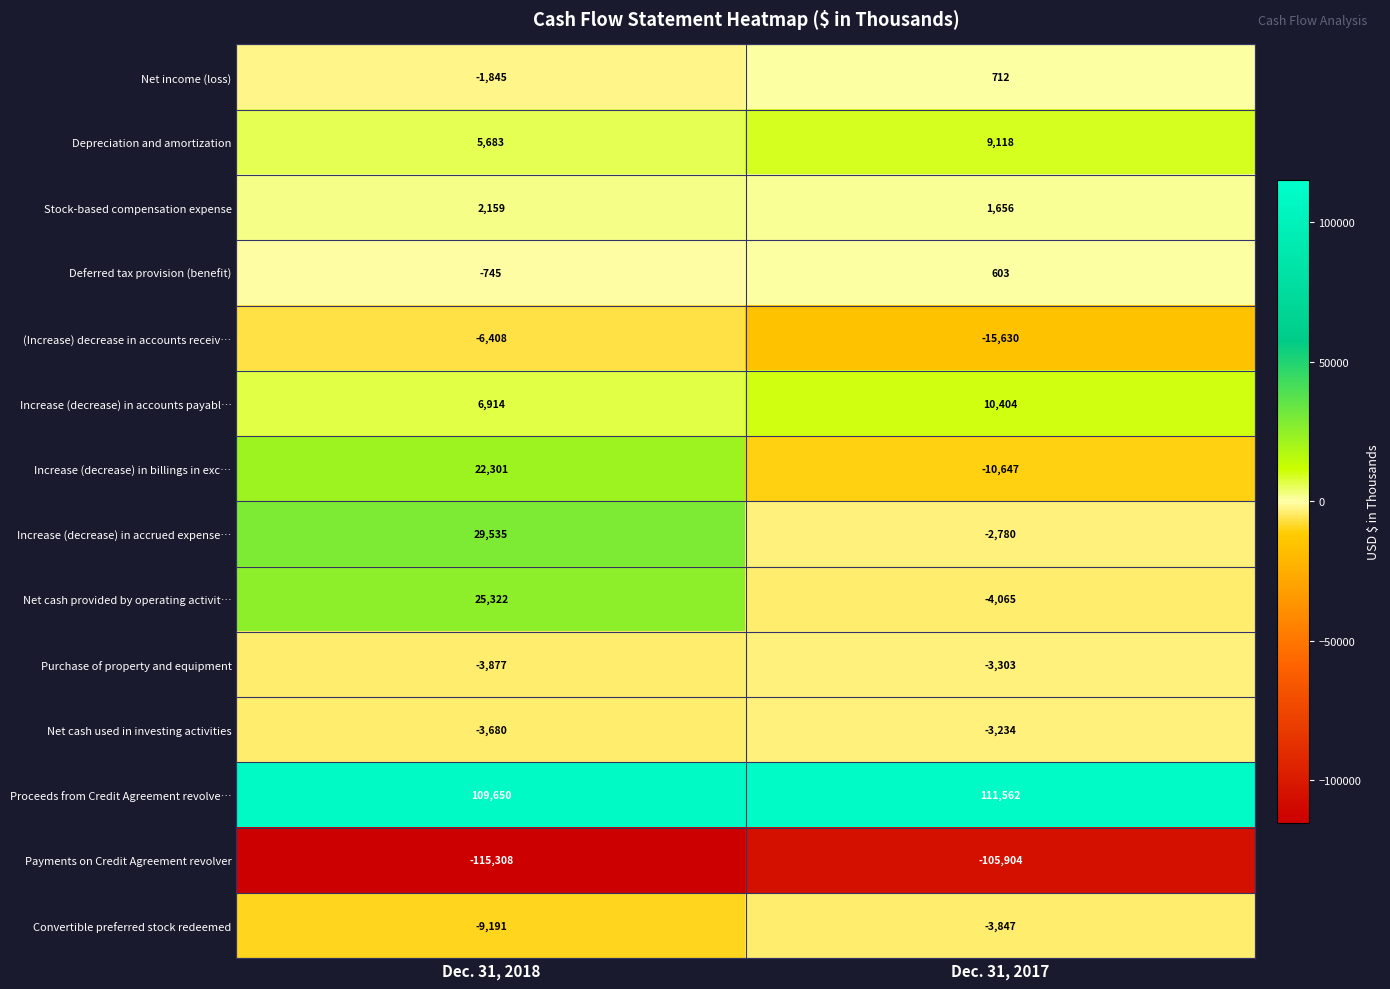

At Dec. 31, 2017, list the series in order from largest to smallest.

Proceeds from Credit Agreement revolve…, Increase (decrease) in accounts payabl…, Depreciation and amortization, Stock-based compensation expense, Net income (loss), Deferred tax provision (benefit), Increase (decrease) in accrued expense…, Net cash used in investing activities, Purchase of property and equipment, Convertible preferred stock redeemed, Net cash provided by operating activit…, Increase (decrease) in billings in exc…, (Increase) decrease in accounts receiv…, Payments on Credit Agreement revolver